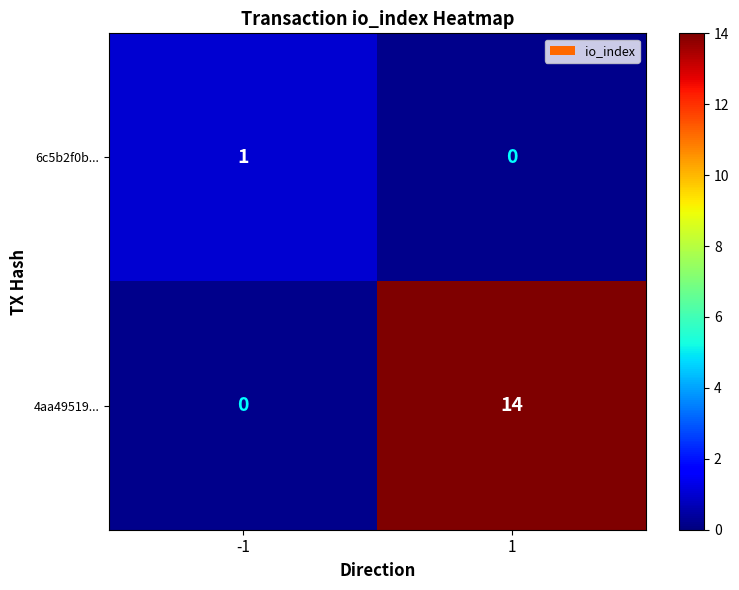

Count the number of data series in this chart.

2